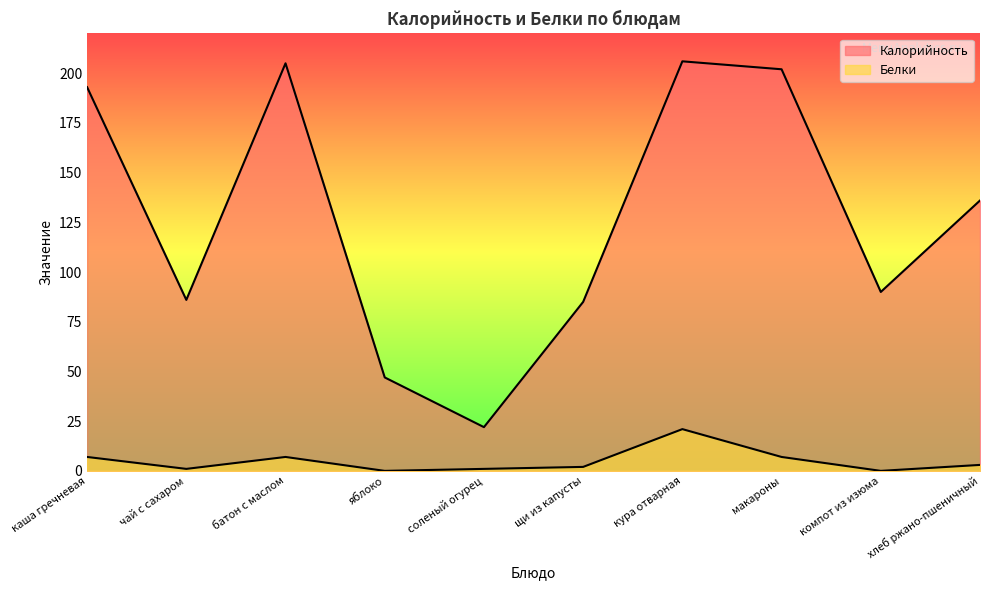

What is the label of the 10th point from the right?

каша гречневая